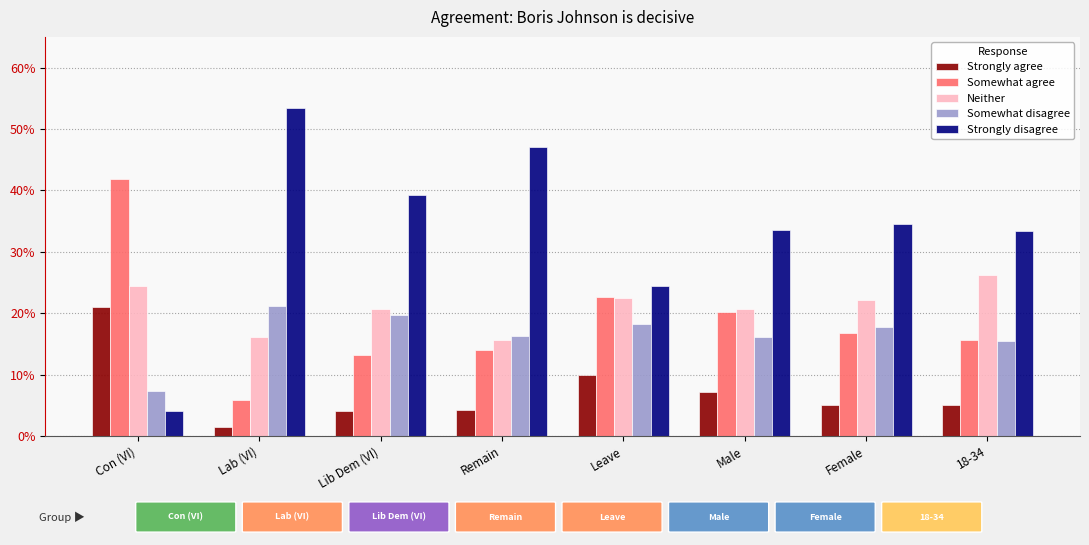

Between Female and Con (VI), which is larger?

Con (VI)